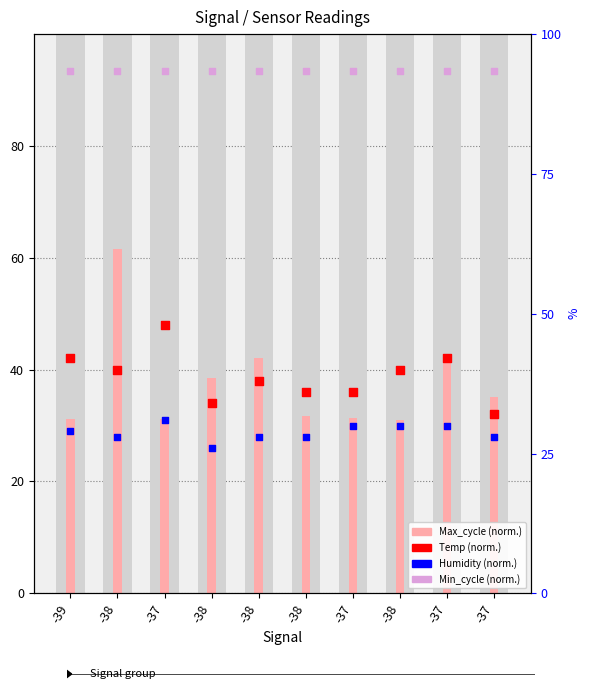

What is the total value across all series at -38?

222.8